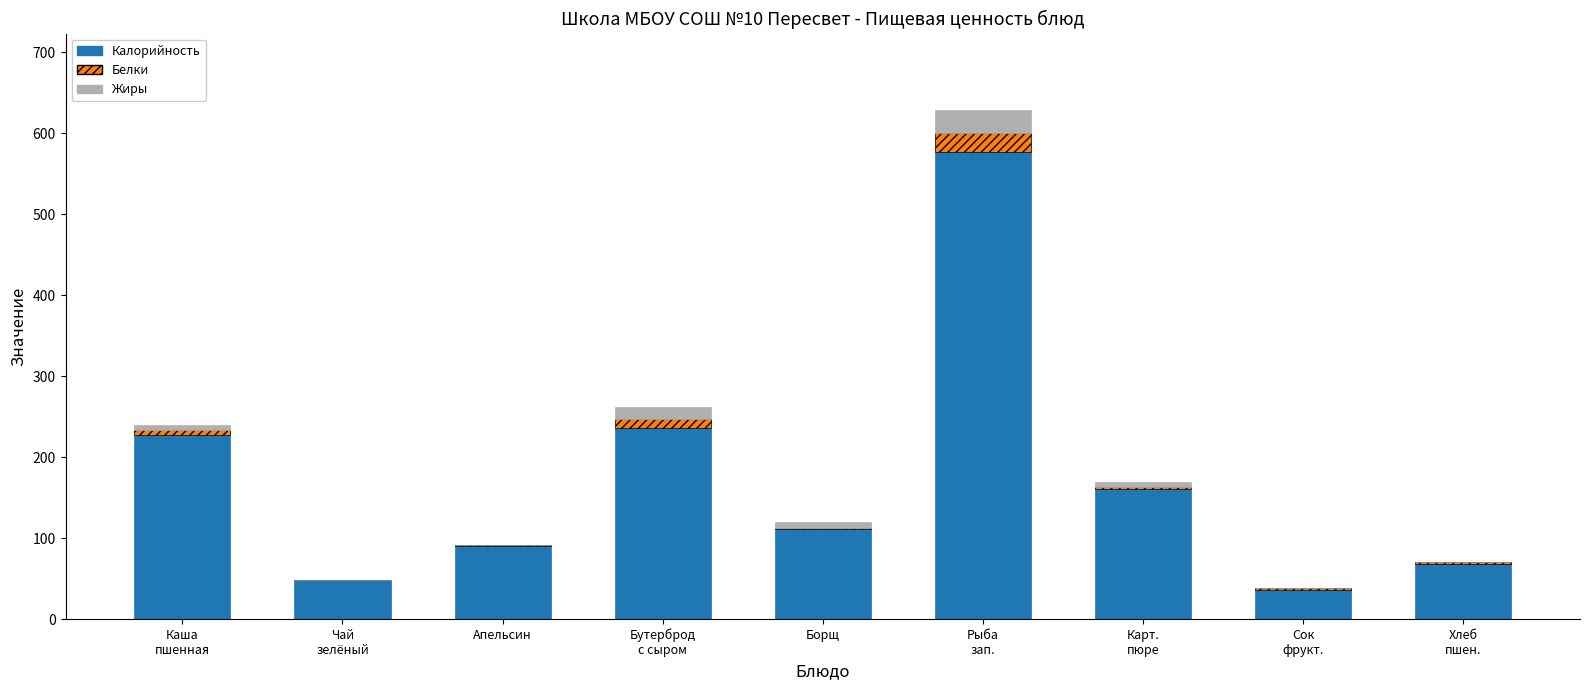

What is the sum of all Калорийность values?

1553.3